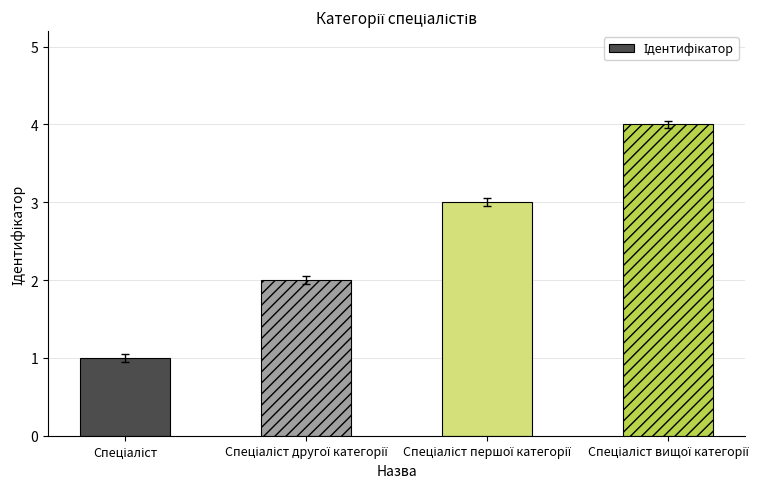

What is the maximum value shown in the chart?

4